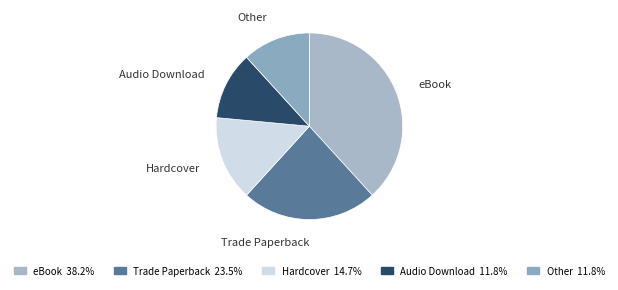

Count the number of slices in the pie.

5